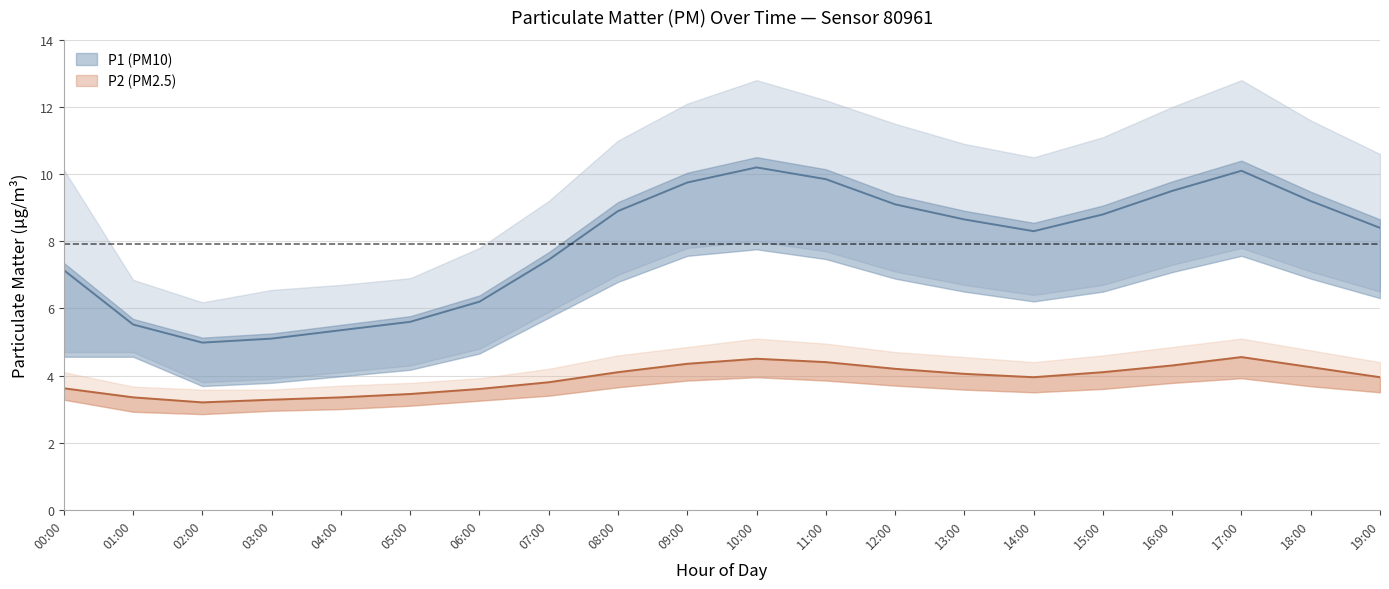

What is the sum of the P2_upper values at 14:00 and 07:00?

8.6